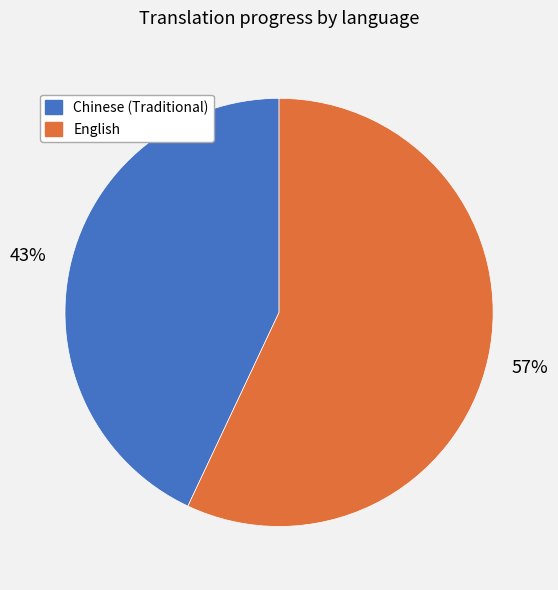

What percentage is the Chinese (Traditional) slice, to the nearest percent?

43%